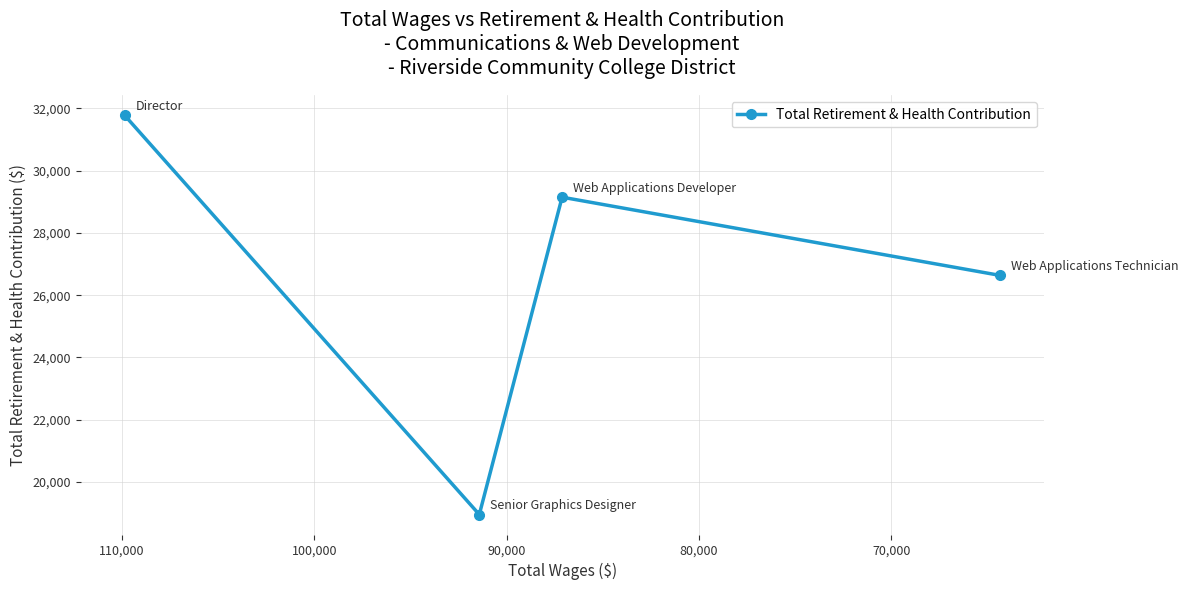

What is the difference between the second highest and minimum values?

10195